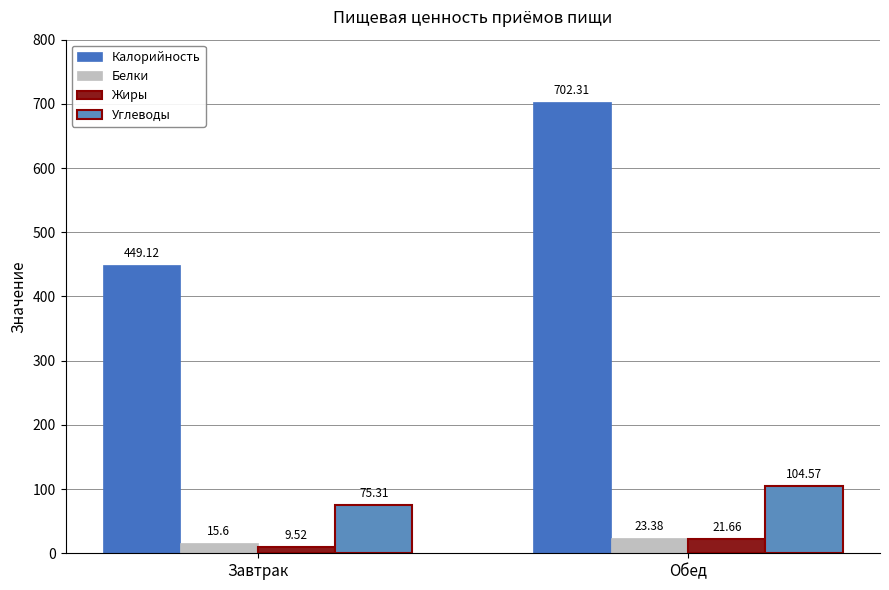

Reading left to right, list all the values displayed in this chart.

Калорийность: 449.1	702.3
Белки: 15.6	23.4
Жиры: 9.5	21.7
Углеводы: 75.3	104.6